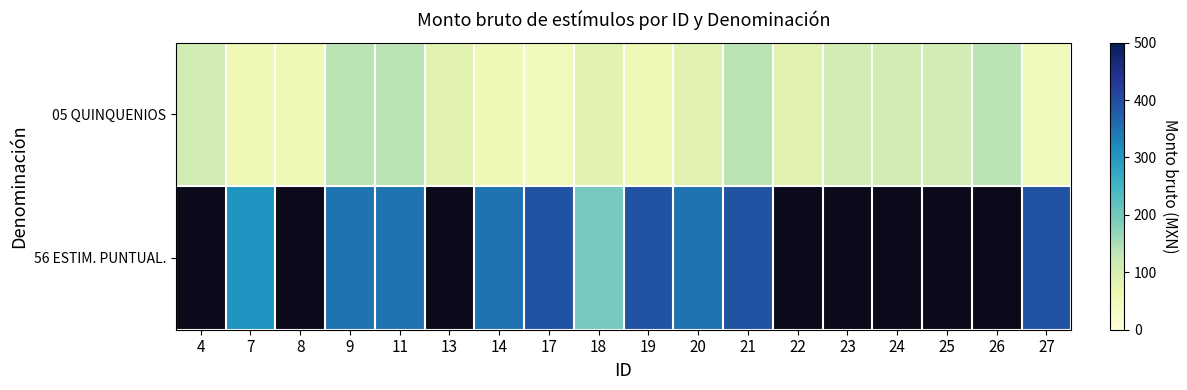

What is the total value across all series at 7?

361.0